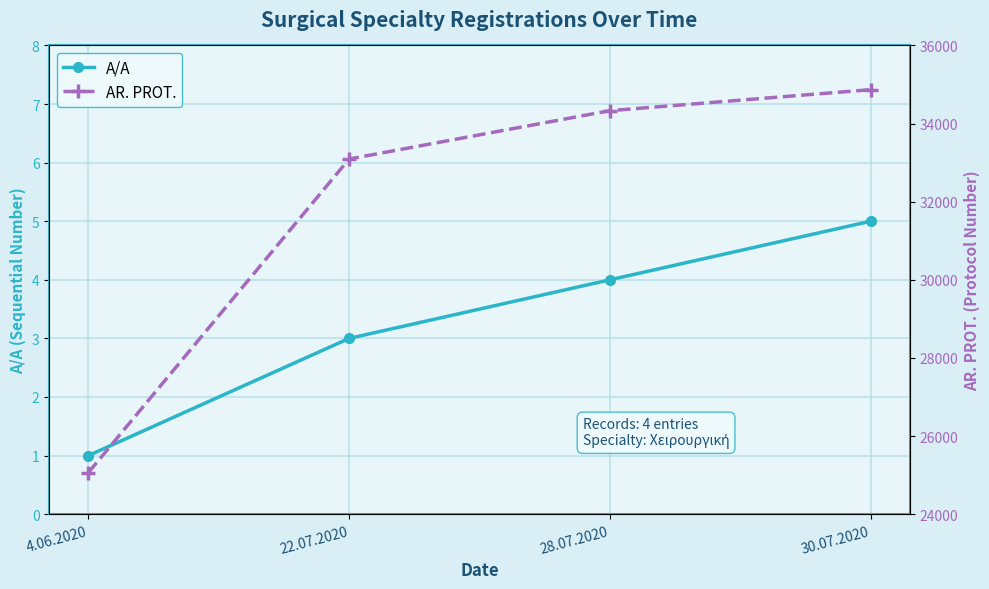

At which label does AR. PROT. reach its peak?

30.07.2020